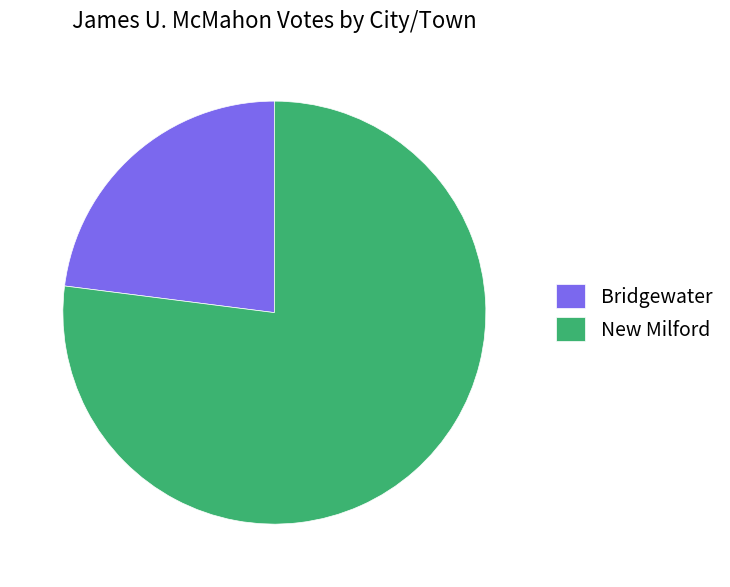

Which slice is the largest?

New Milford